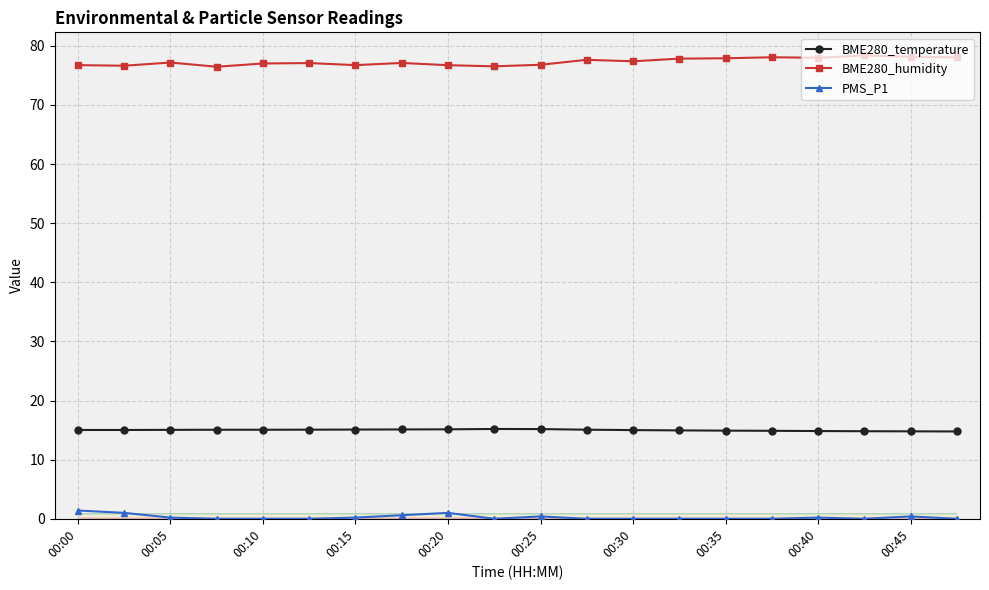

What is the difference between the maximum and minimum values in the BME280_humidity series?

1.9